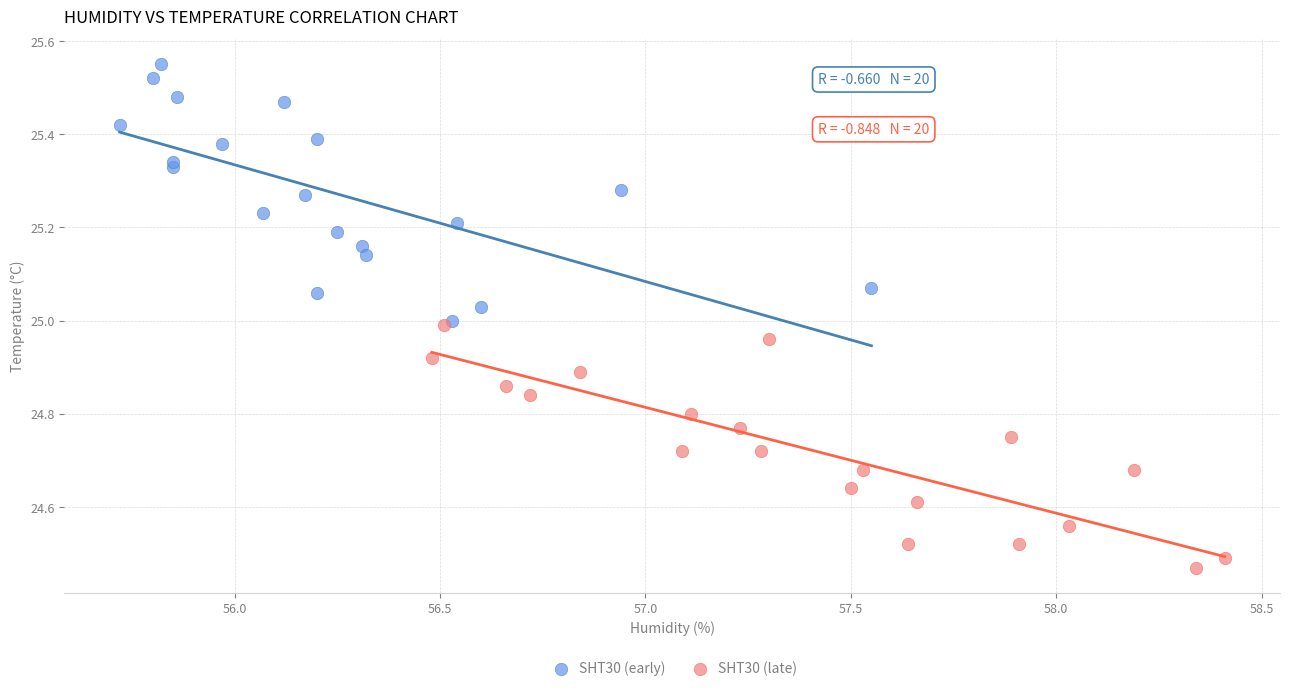

Which series reaches the maximum Y coordinate?

SHT30 (early)